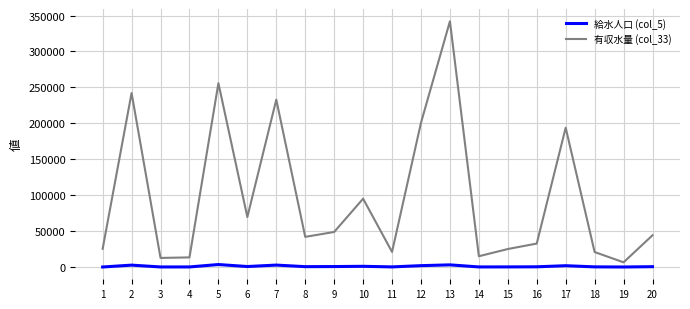

Which category has the highest value across all series?

13